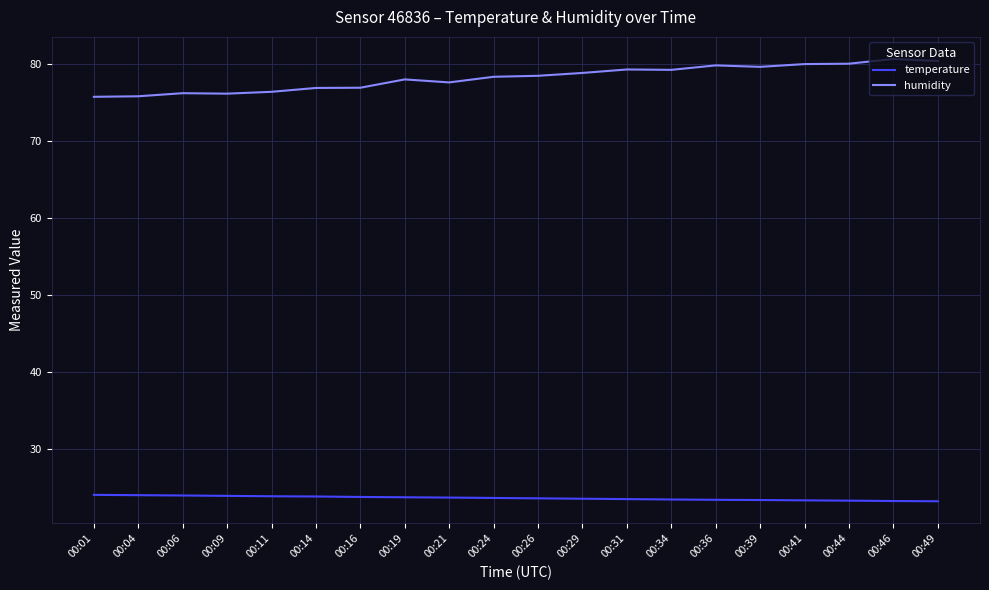

List the series in order of their peak value, highest first.

humidity, temperature